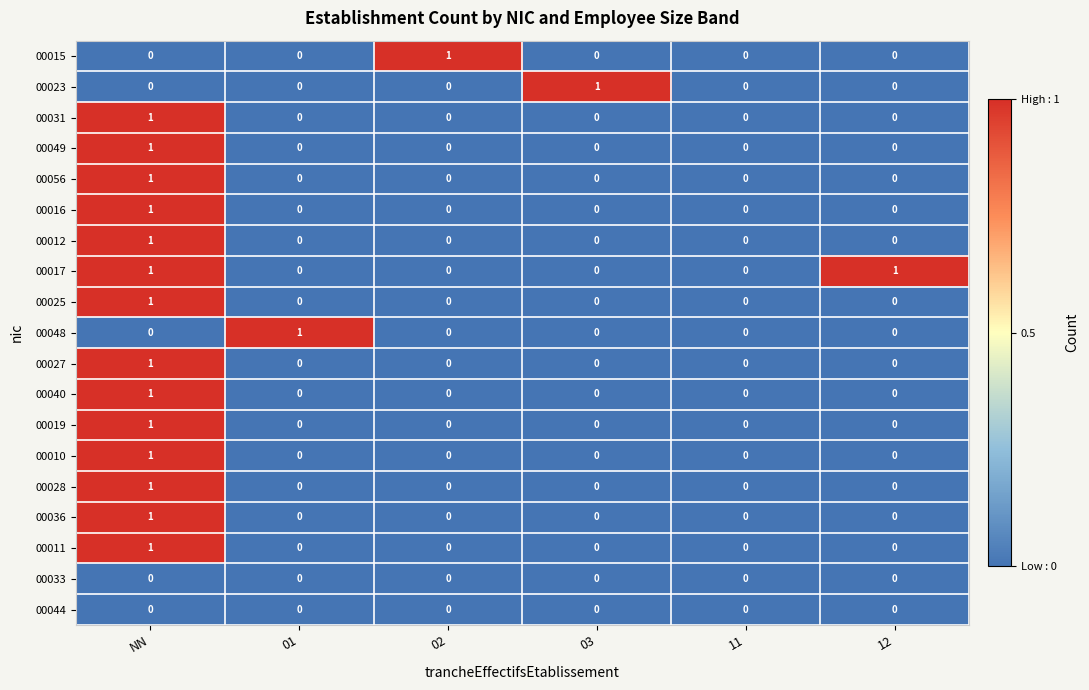

What is the total value across all series at 12?

1